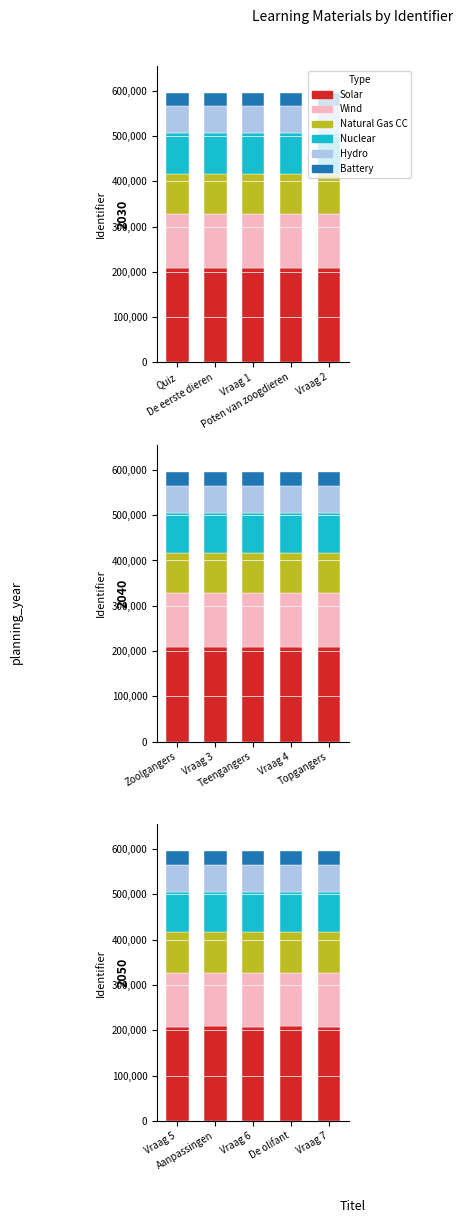

What is the smallest value displayed?

29749.8